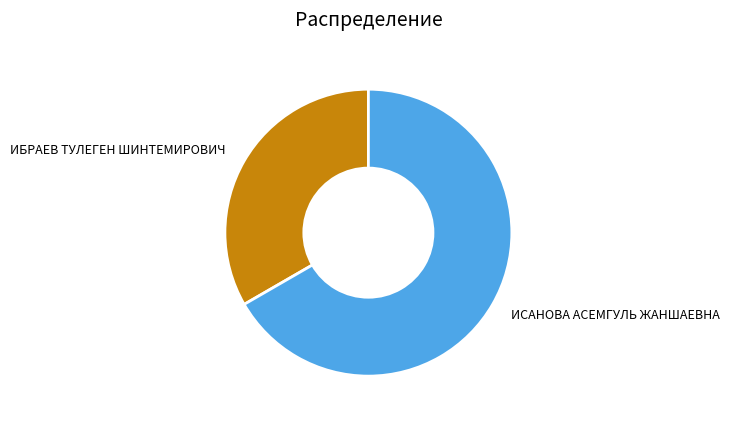

How many slices are in this pie chart?

2